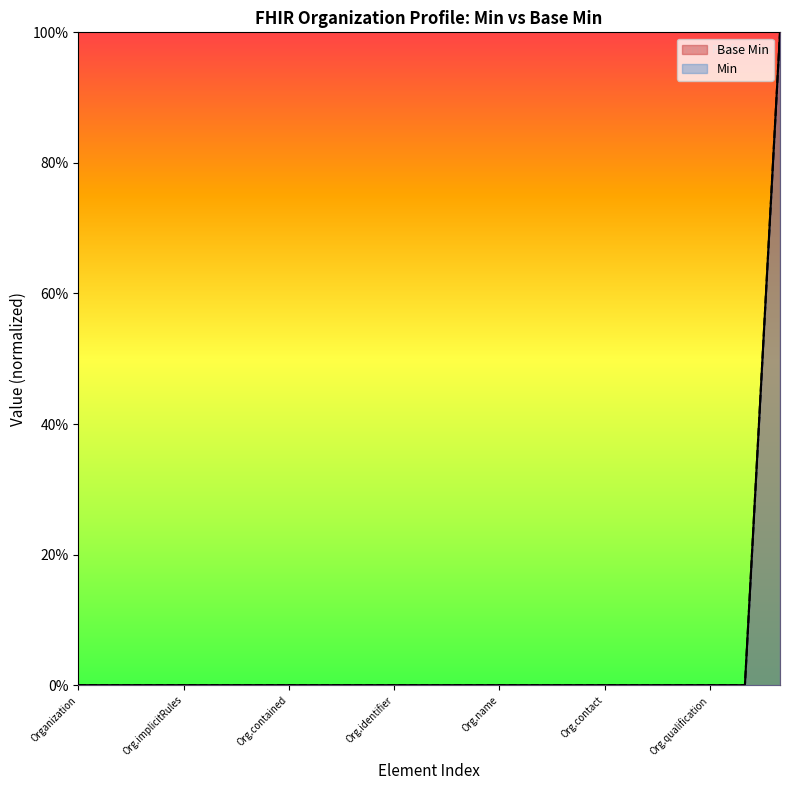

What is the label of the 6th point from the right?

Org.contact